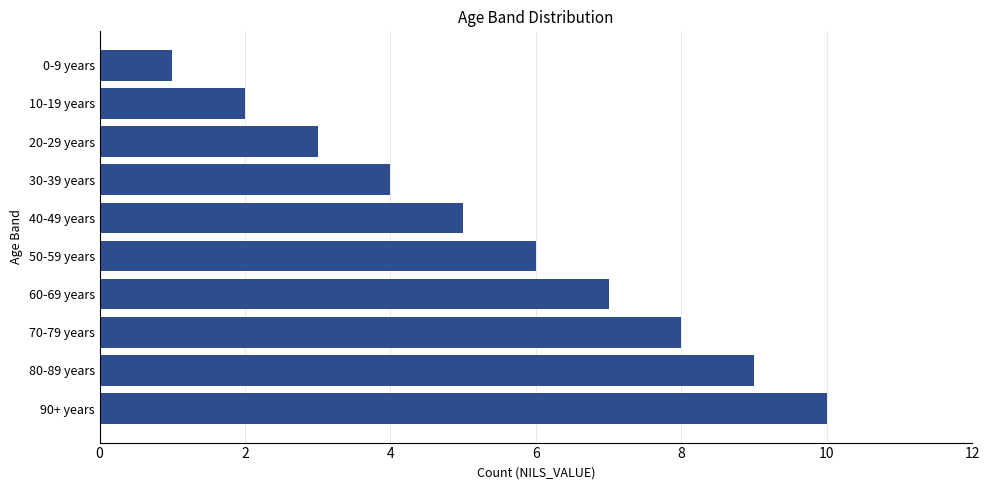

List the labels in order of value, largest first.

90+ years, 80-89 years, 70-79 years, 60-69 years, 50-59 years, 40-49 years, 30-39 years, 20-29 years, 10-19 years, 0-9 years